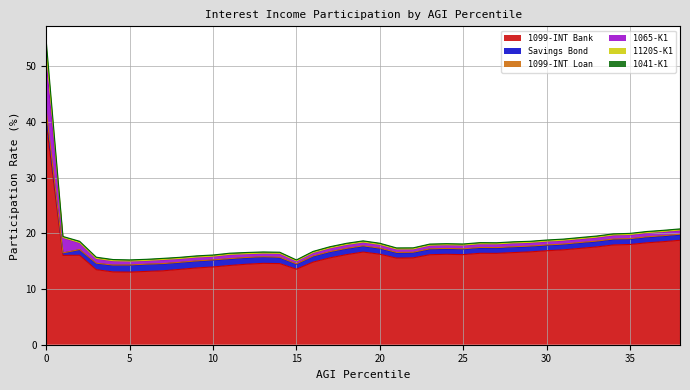

What are all the series names shown in the legend?

1099-INT Bank, Savings Bond, 1099-INT Loan, 1065-K1, 1120S-K1, 1041-K1